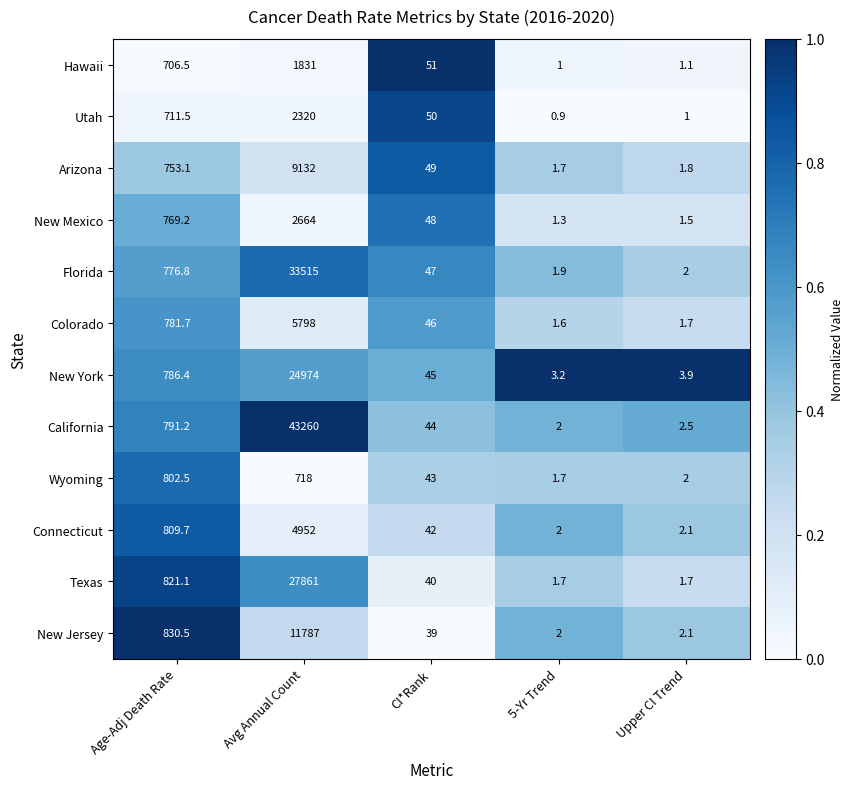

Rank the series at Age-Adj Death Rate from highest to lowest value.

New Jersey, Texas, Connecticut, Wyoming, California, New York, Colorado, Florida, New Mexico, Arizona, Utah, Hawaii